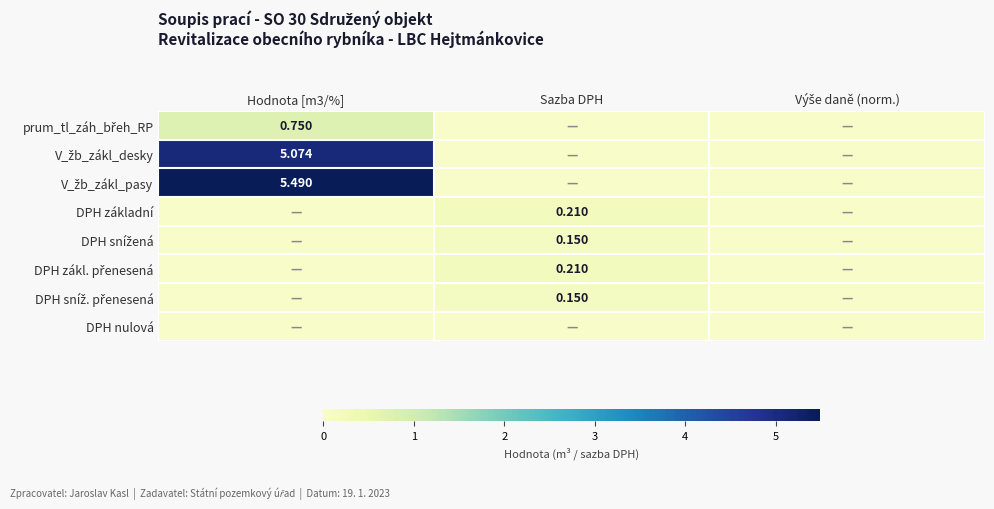

What is the sum of the V_žb_zákl_pasy values at Sazba DPH and Hodnota [m3/%]?

5.5